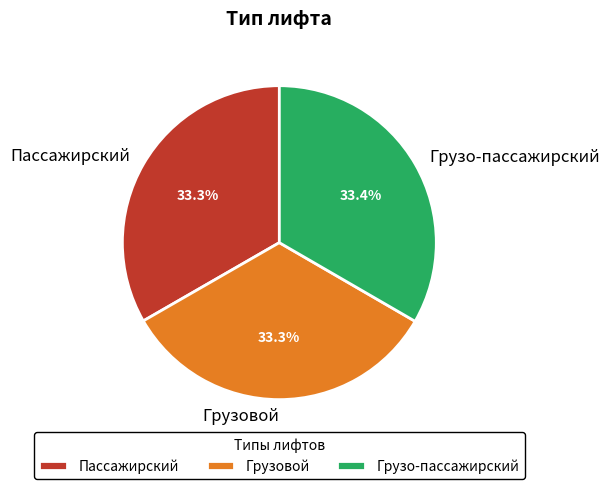

Count the number of slices in the pie.

3